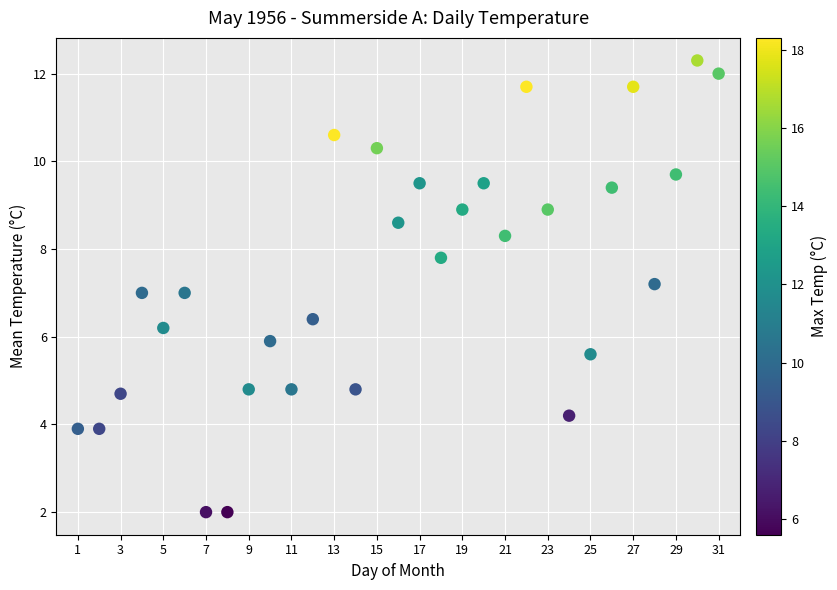

What is the range of Y values (max minus min)?

10.3